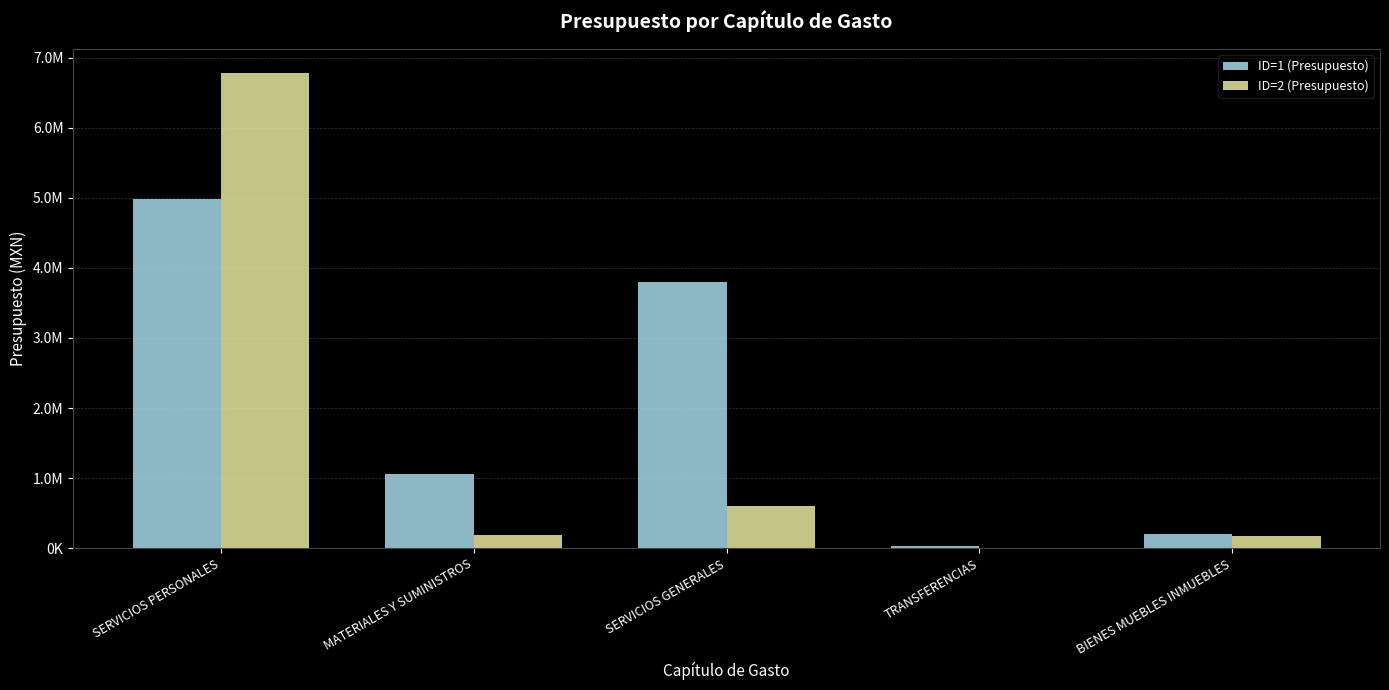

What is the total value across all series at SERVICIOS PERSONALES?

11771268.0